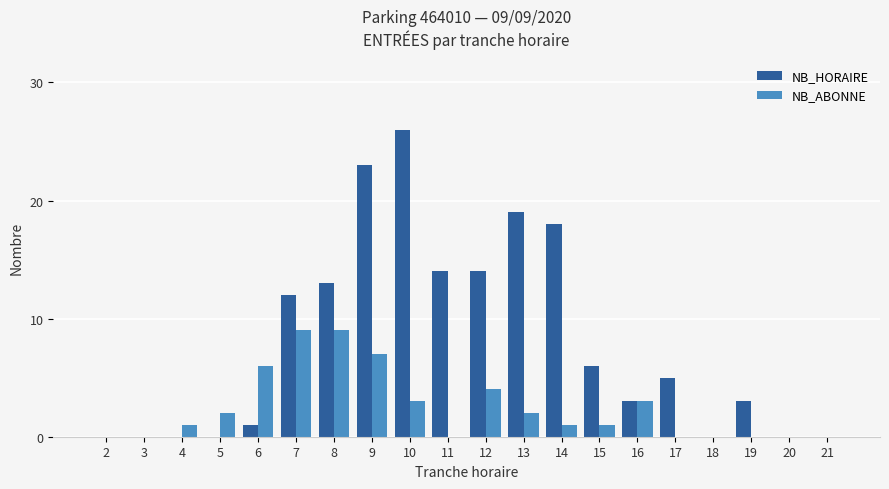

Count the number of categories in the chart.

20